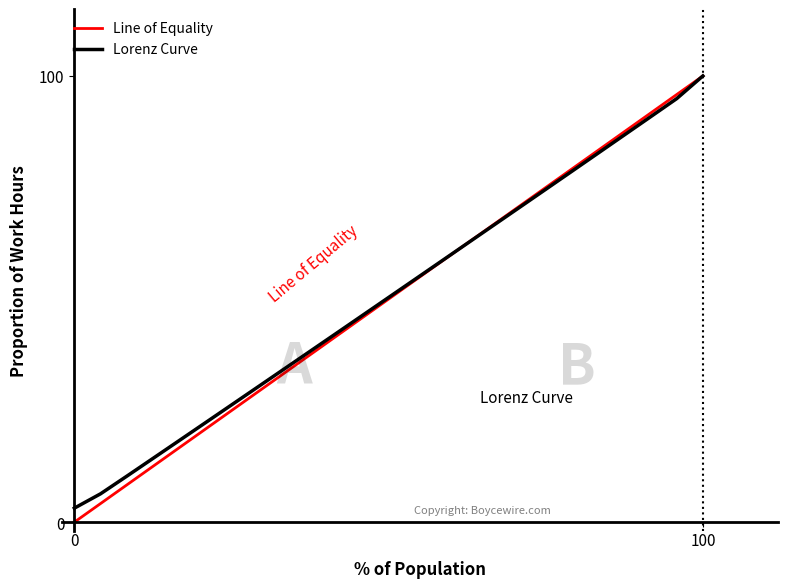

Which series has the widest spread of values?

Line of Equality